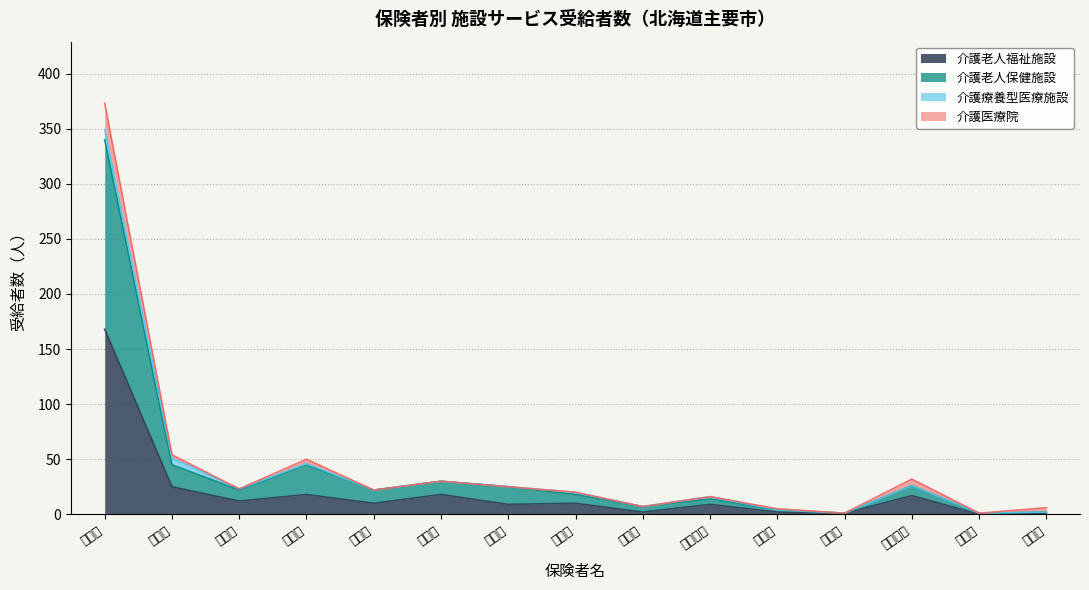

Does the chart display data point markers on the line(s)?

No